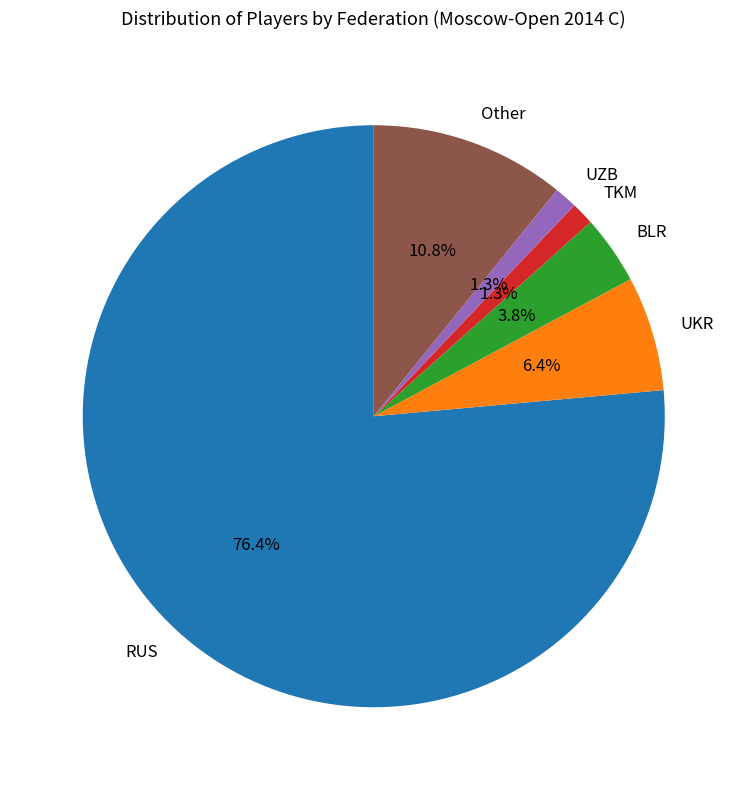

To the nearest percent, what percentage of the pie is UZB?

1%